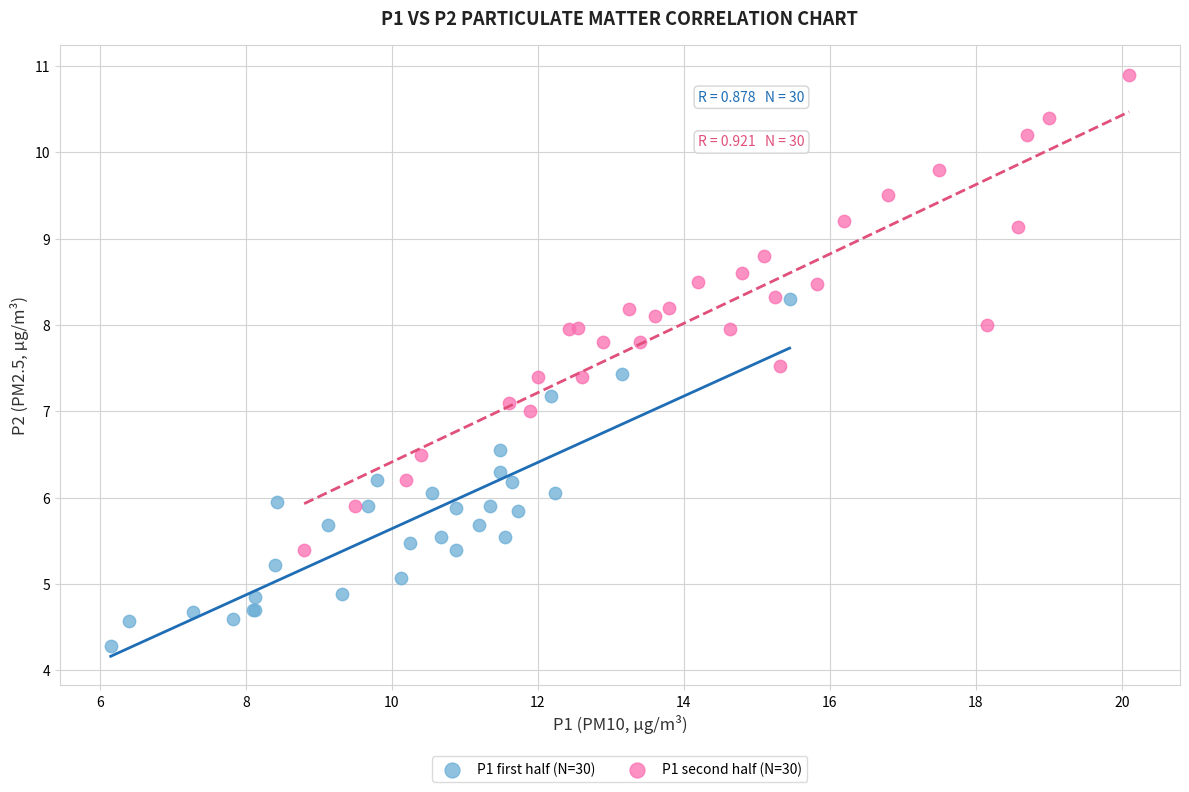

Which series contains the highest Y value?

P1 second half (N=30)